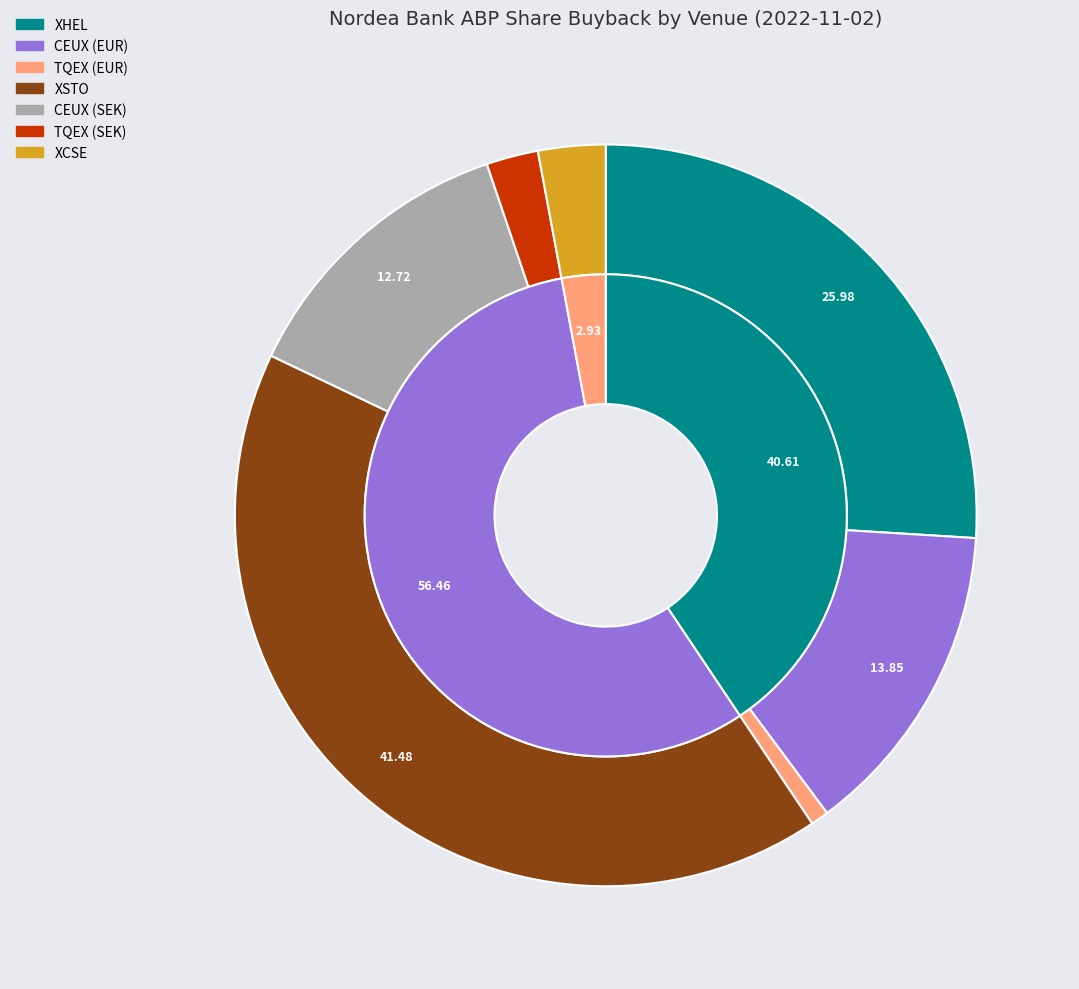

How many segments does this pie chart have?

7